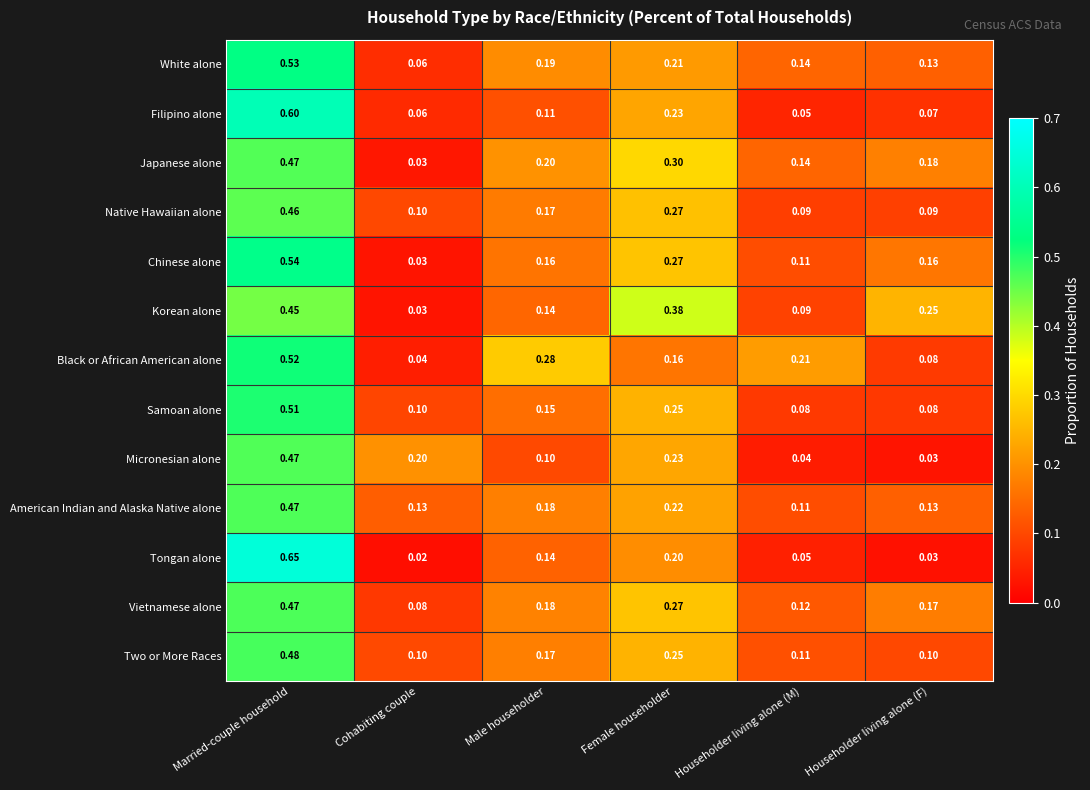

At which label is Tongan alone closest to 0?

Cohabiting couple